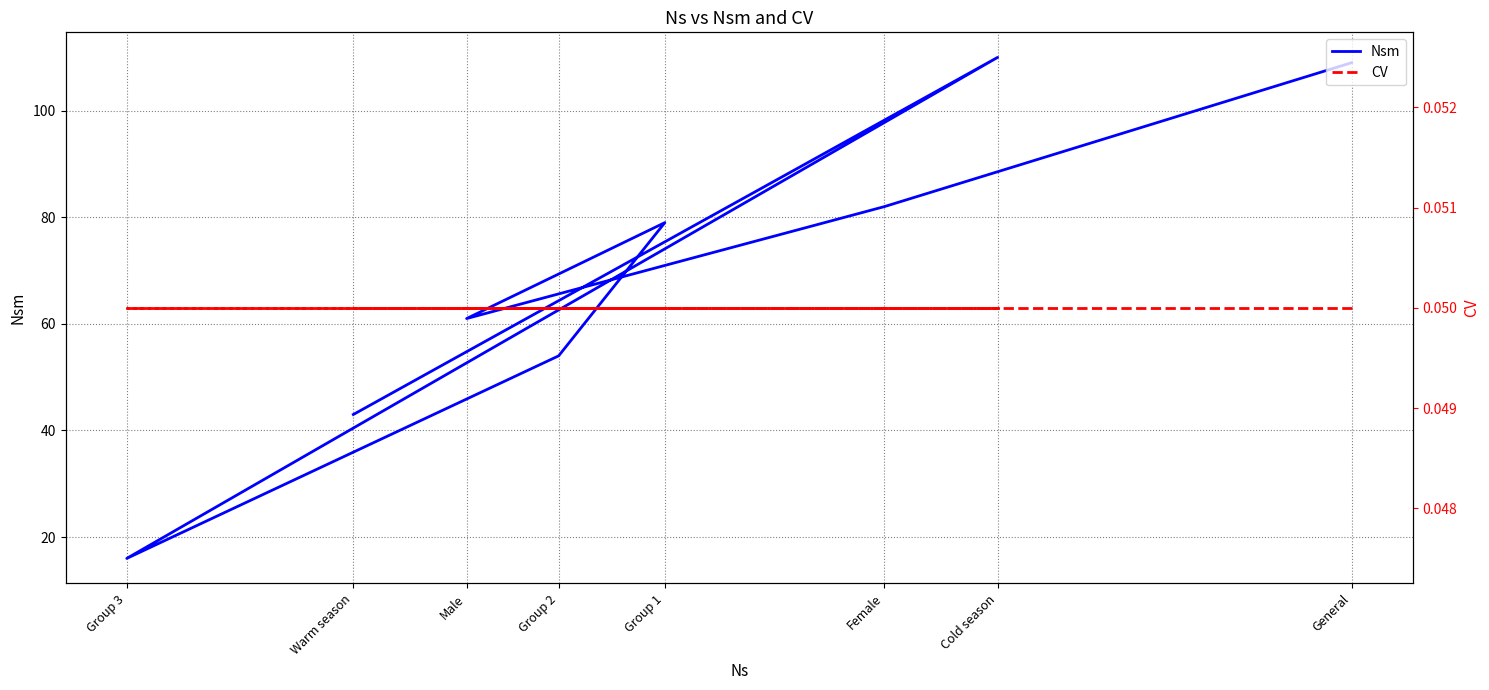

What position from the right is Group 2?

4